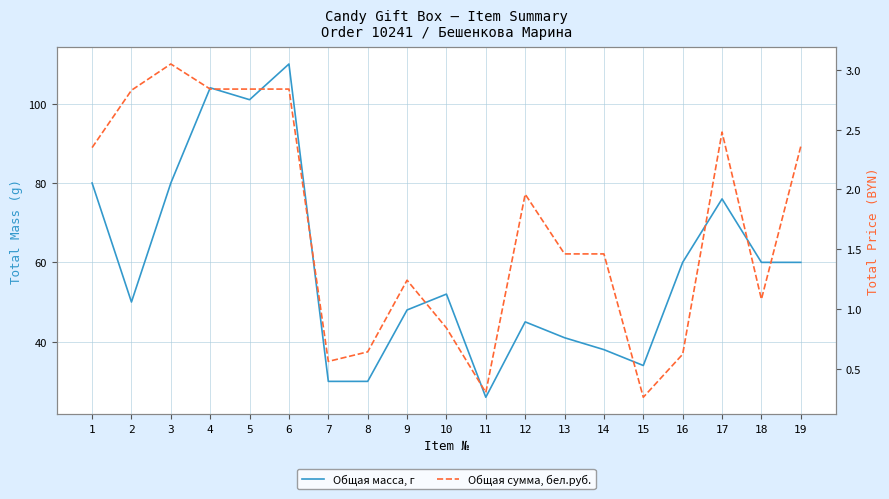

At which category does Общая сумма, бел.руб. reach its first local peak?

3